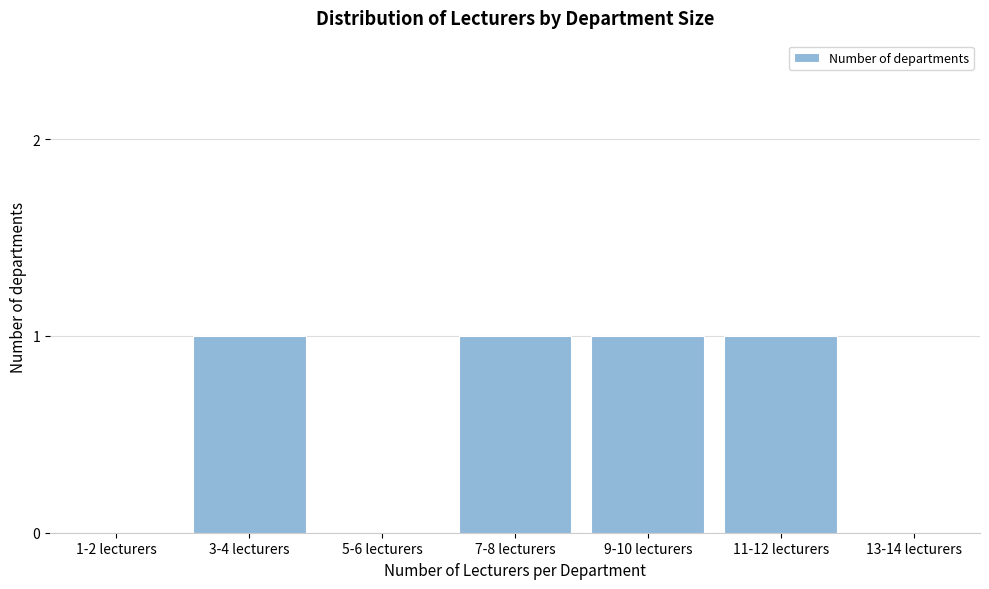

Reading left to right, extract all data points from this chart.

1-2 lecturers=0	3-4 lecturers=1	5-6 lecturers=0	7-8 lecturers=1	9-10 lecturers=1	11-12 lecturers=1	13-14 lecturers=0